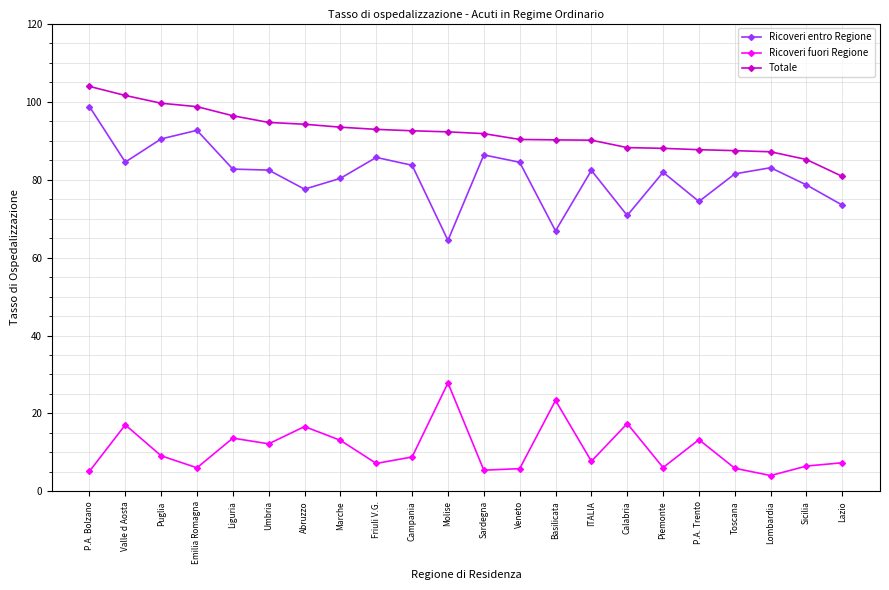

The value of Ricoveri entro Regione at Marche is 80.3. True or false?

True